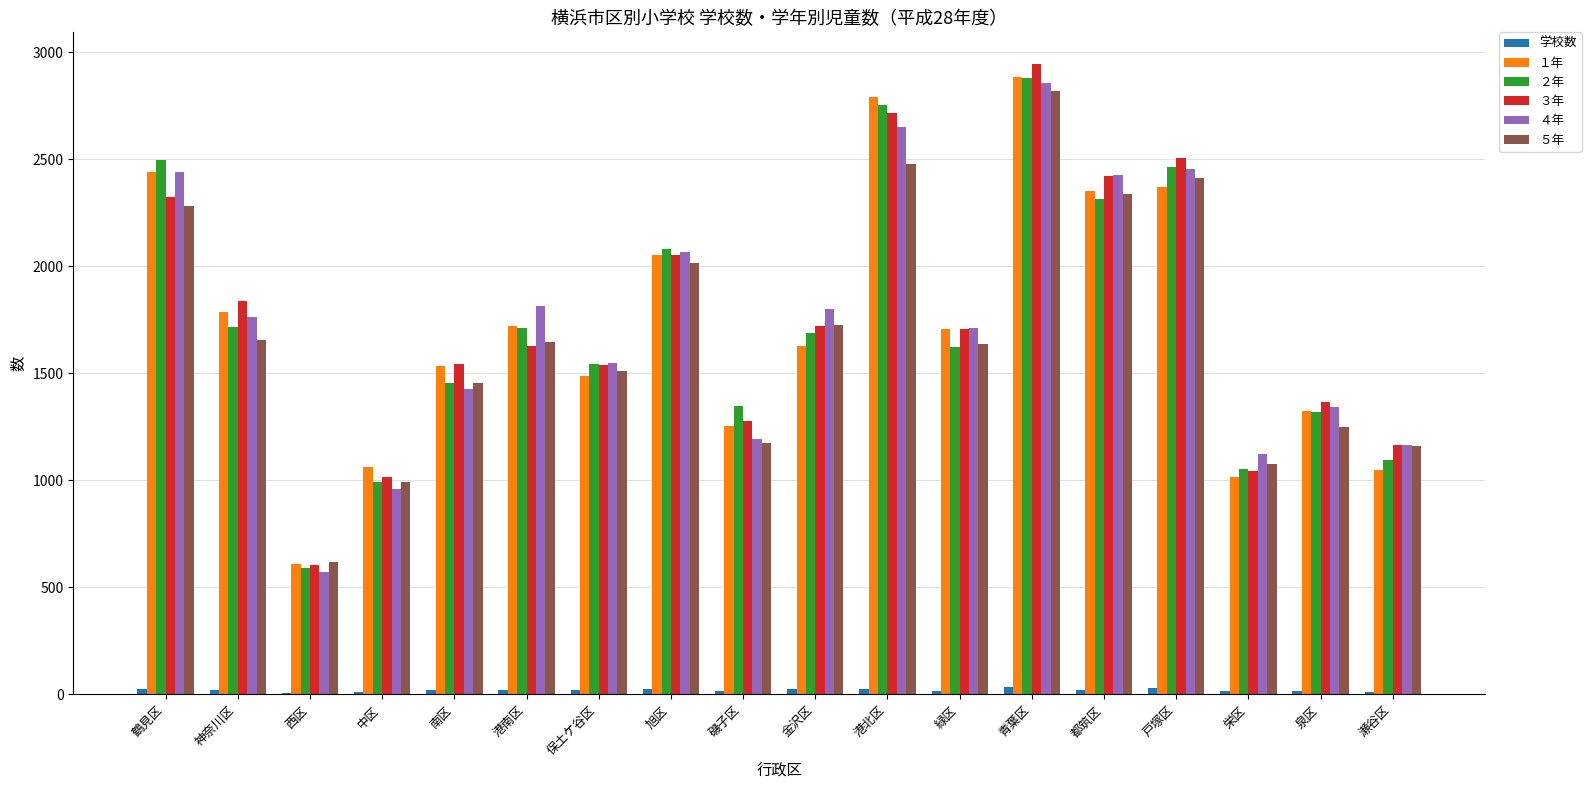

The ４年 series shows 2439 at 神奈川区. True or false?

False